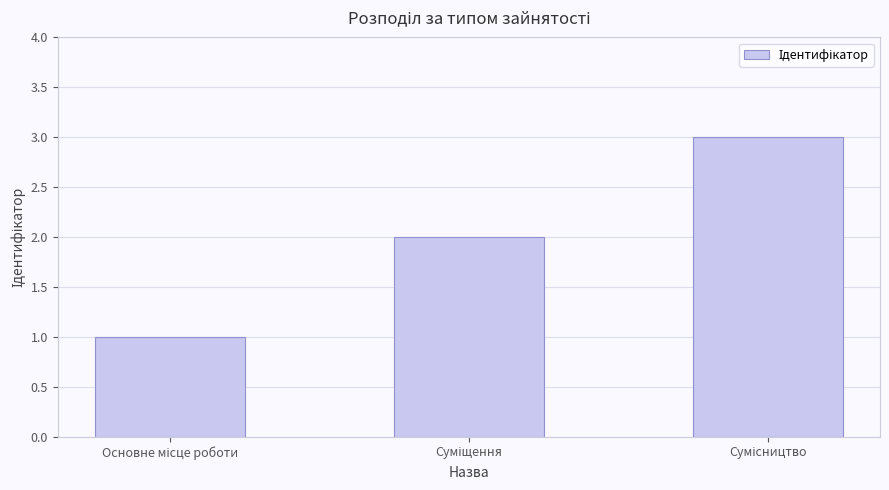

What is the maximum value shown in the chart?

3